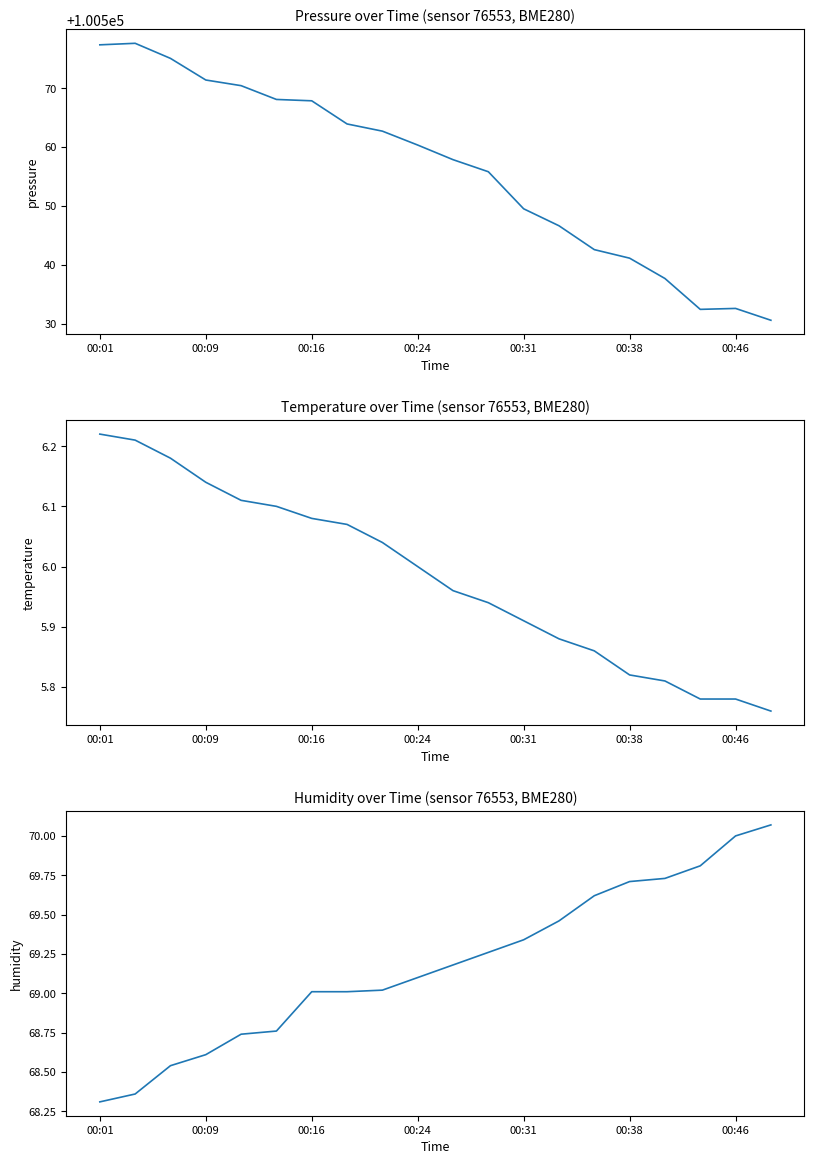

What is the maximum value for temperature?

6.2